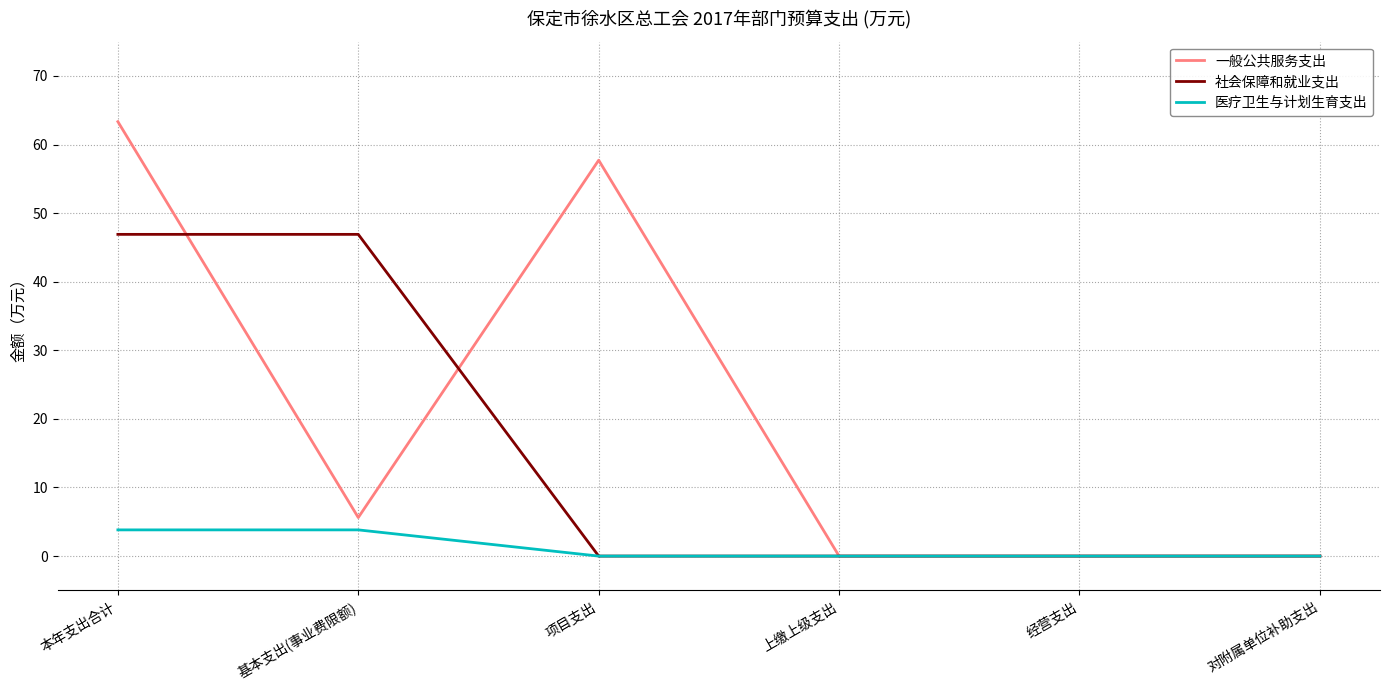

Is the value of 一般公共服务支出 at 本年支出合计 greater than the value of 社会保障和就业支出 at 基本支出(事业费限额)?

Yes